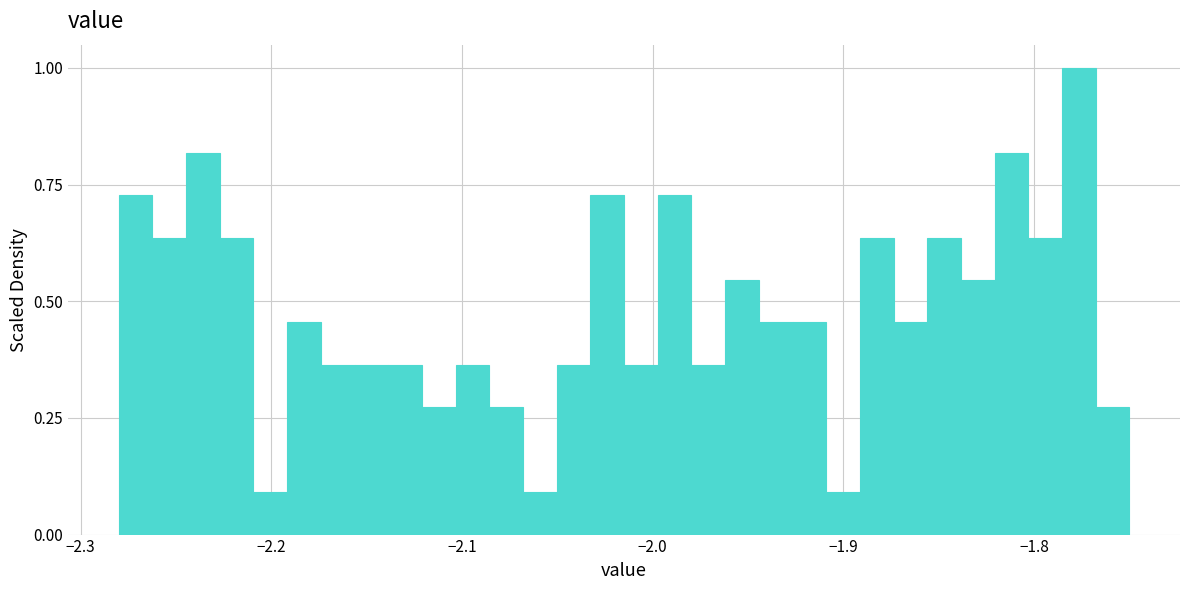

Around what value on the x-axis is the tallest bar? Give the approximate position of its centre, as read against the axis.

-1.78